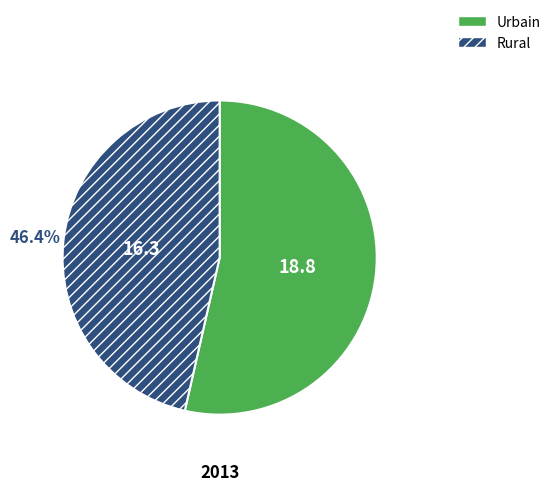

To the nearest percent, what percentage of the pie is Urbain?

54%